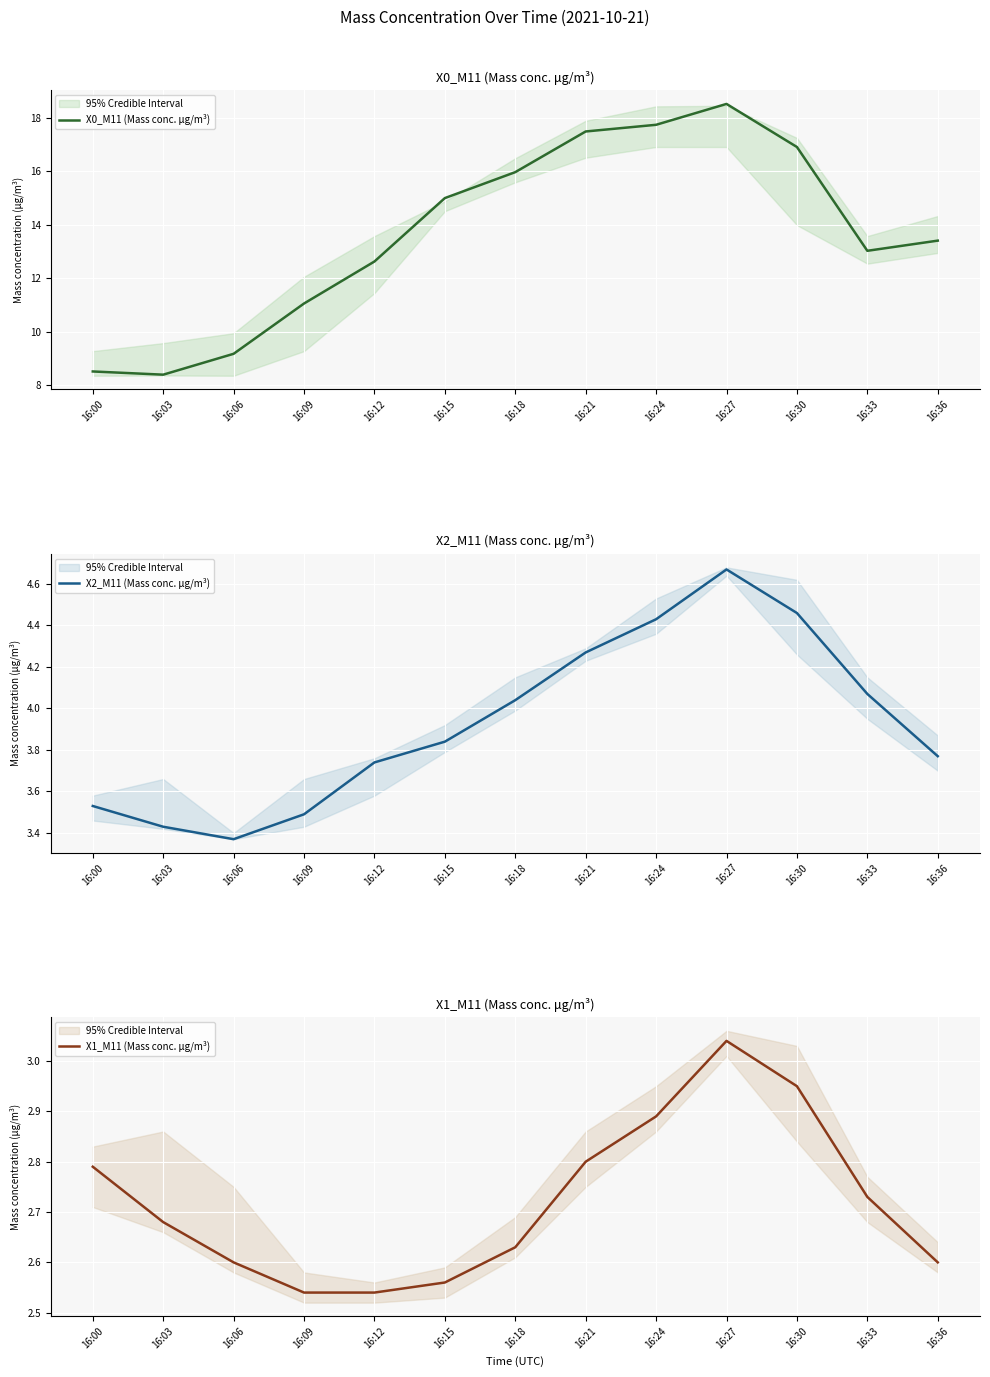

At which category is the sum across all series the highest?

16:27